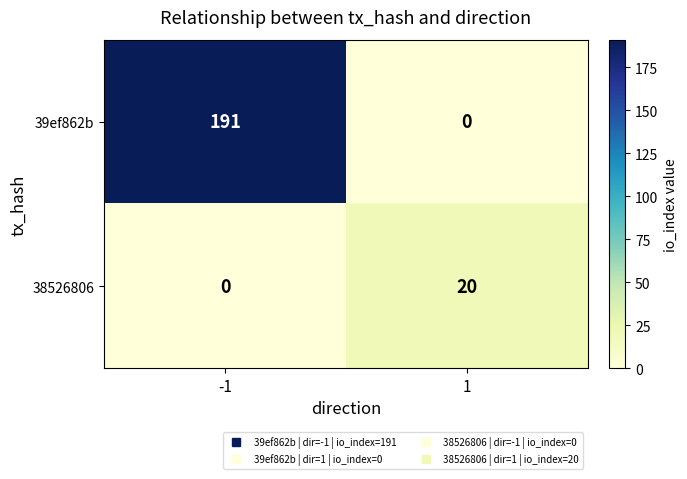

Count the number of data series in this chart.

2